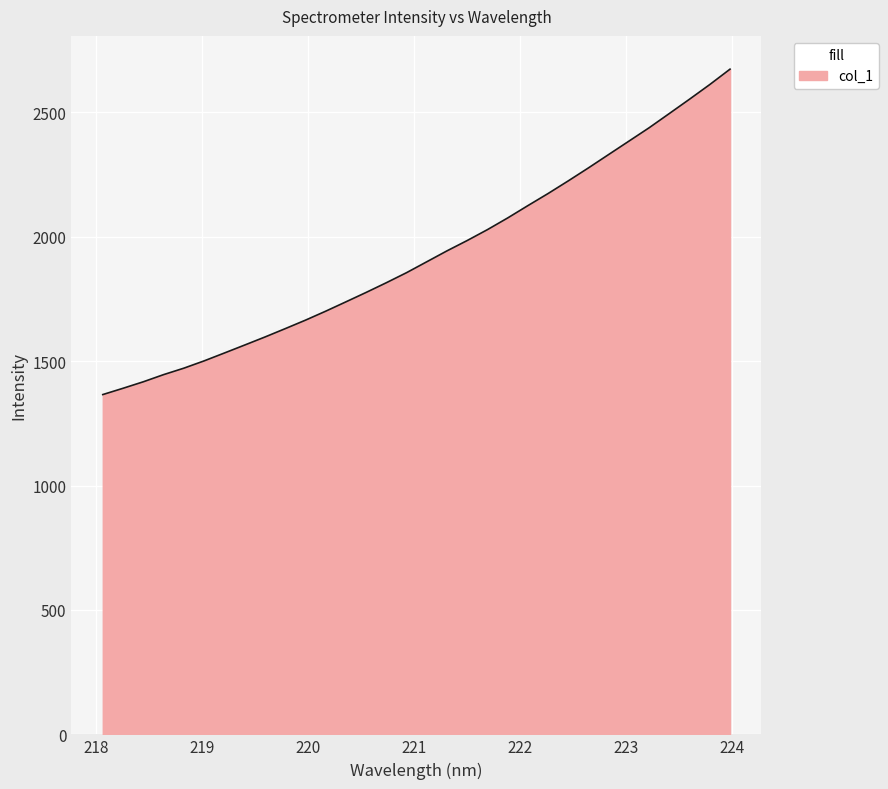

True or false: there are more than 2 points higher than both neighbors.

False